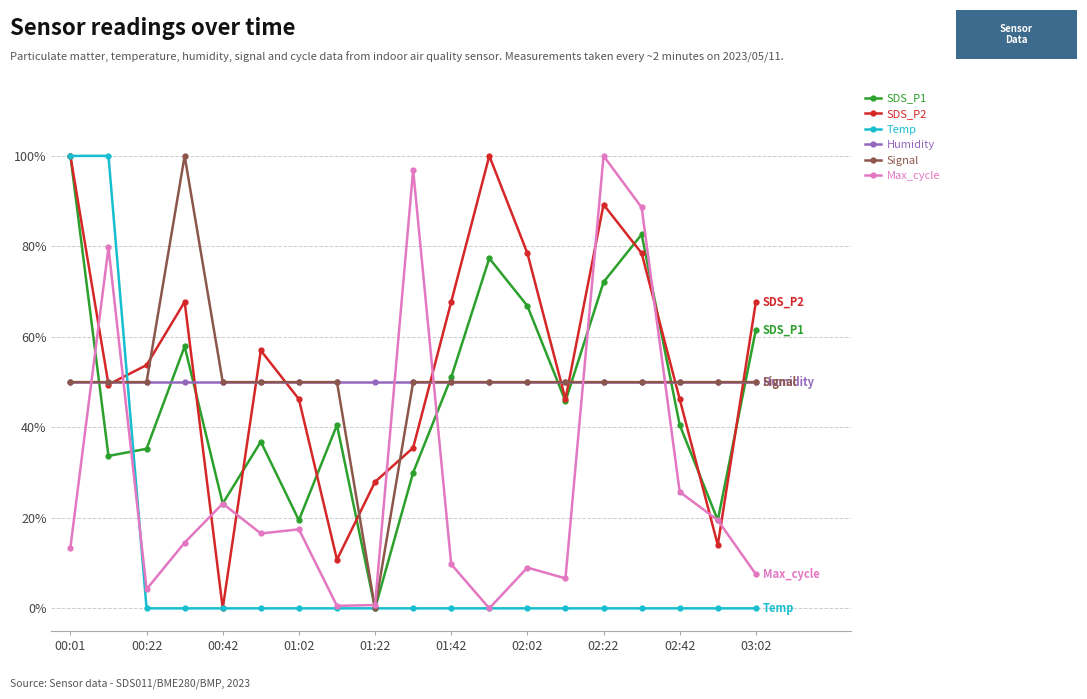

What is the maximum value for Max_cycle?

100.0